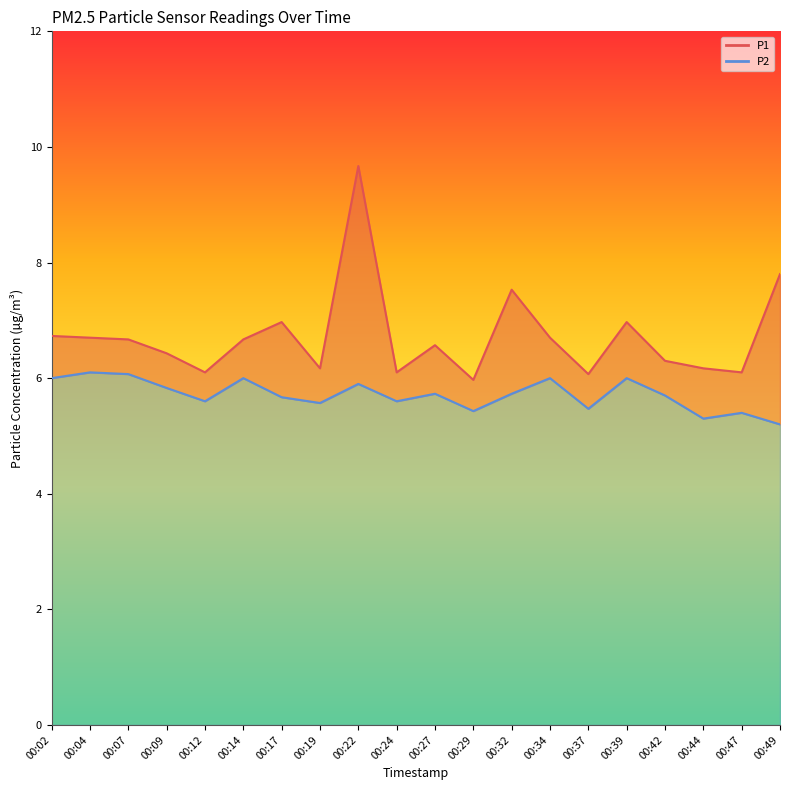

What is the value of the P1 point at the 5th from the left?

6.1